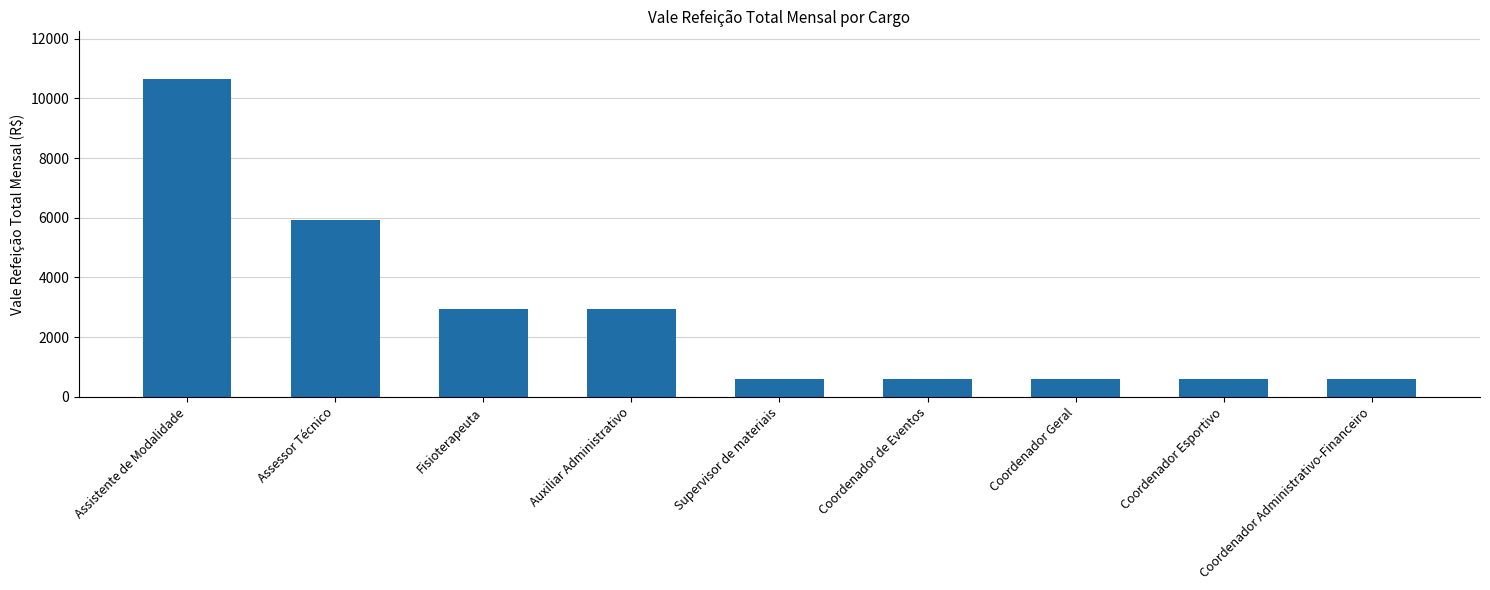

What is the difference between the values at Fisioterapeuta and Supervisor de materiais?

2367.2